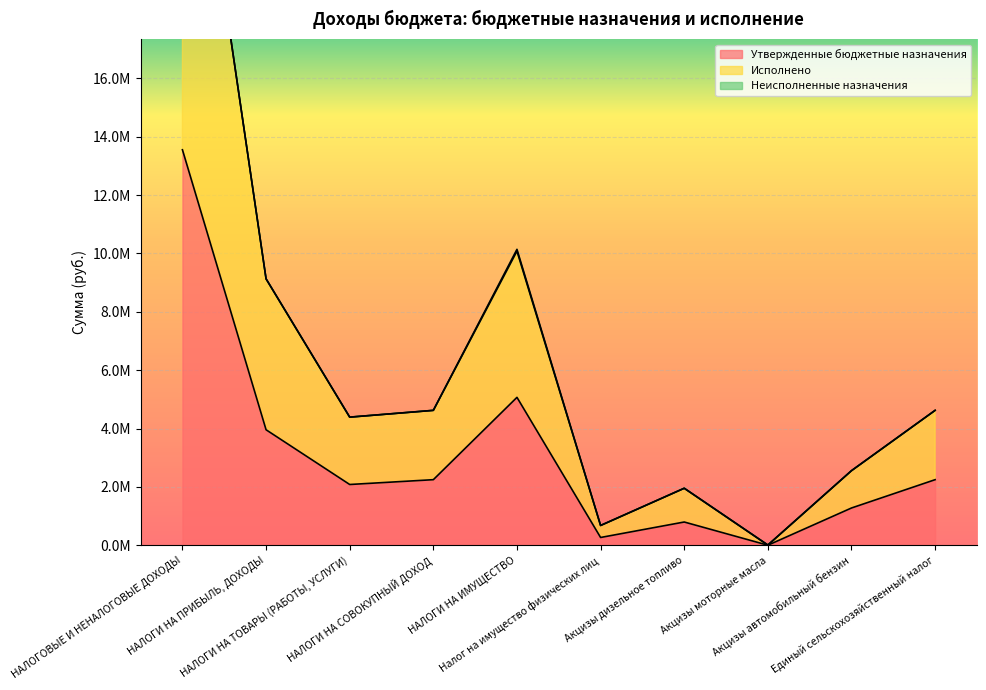

Which series has the largest total across all categories?

Исполнено